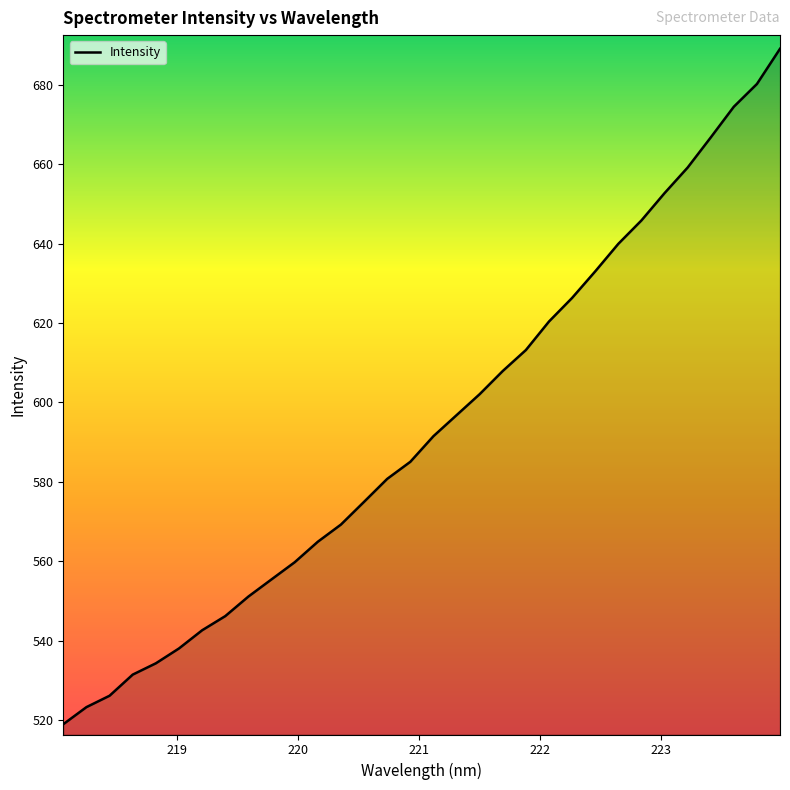

Does the chart display data point markers on the line(s)?

No